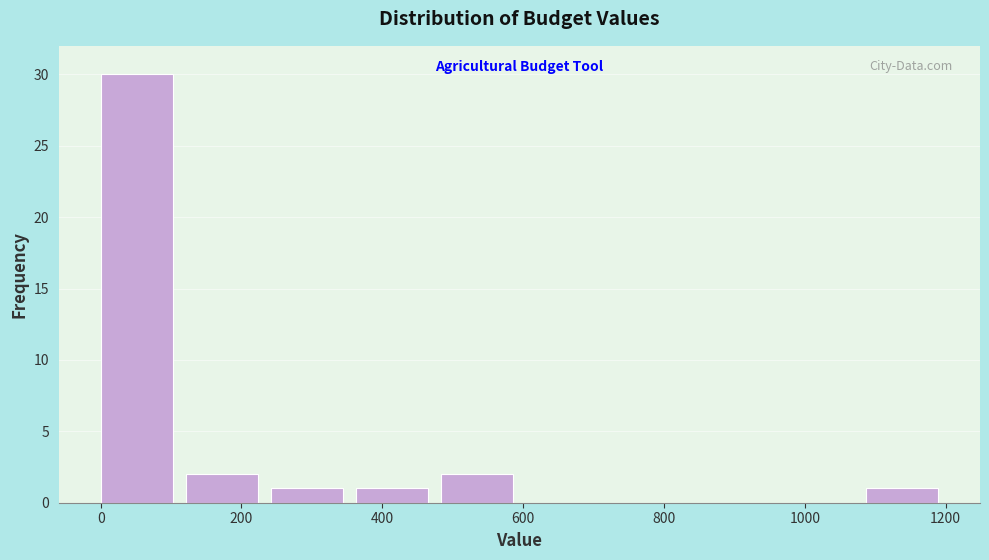

Reading left to right, transcribe this chart: for each bar, give the range it covers on the x-axis and its height. Neither the bar edges nor the heights are printed on the chart, so give them approximately, as read against the axes.

0 to 120: 30
120 to 240: 2
240 to 360: 1
360 to 480: 1
480 to 600: 2
600 to 720: 0
720 to 840: 0
840 to 960: 0
960 to 1080: 0
1080 to 1200: 1